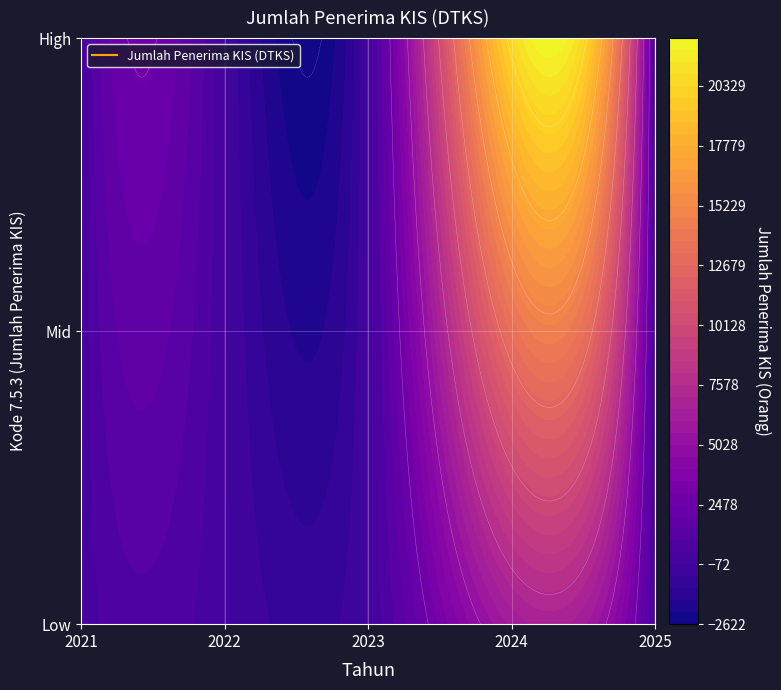

The value at 2024 is 20448. True or false?

True